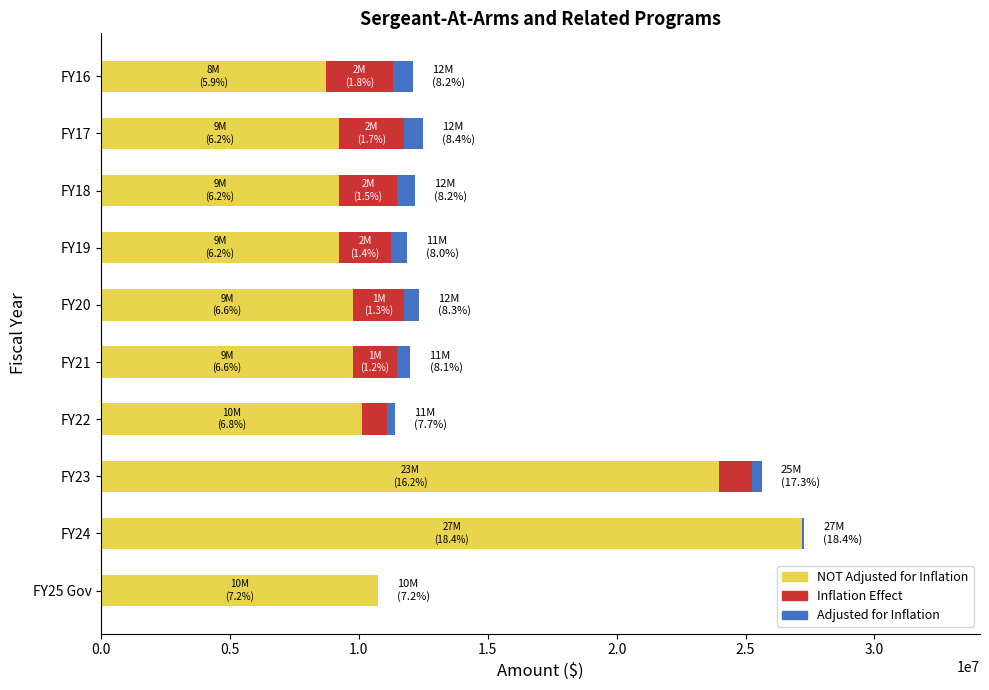

What is the total value across all series at FY17?

12501914.7